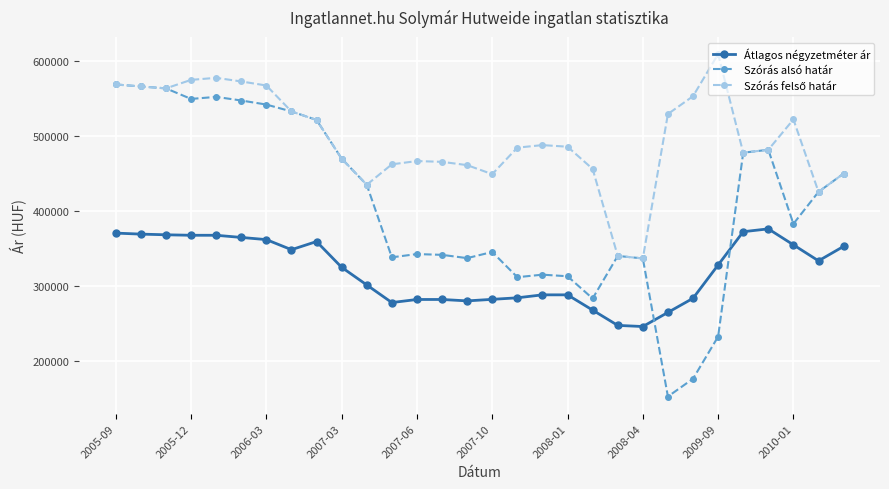

How many times do Szórás alsó határ and Átlagos négyzetméter ár cross each other?

2